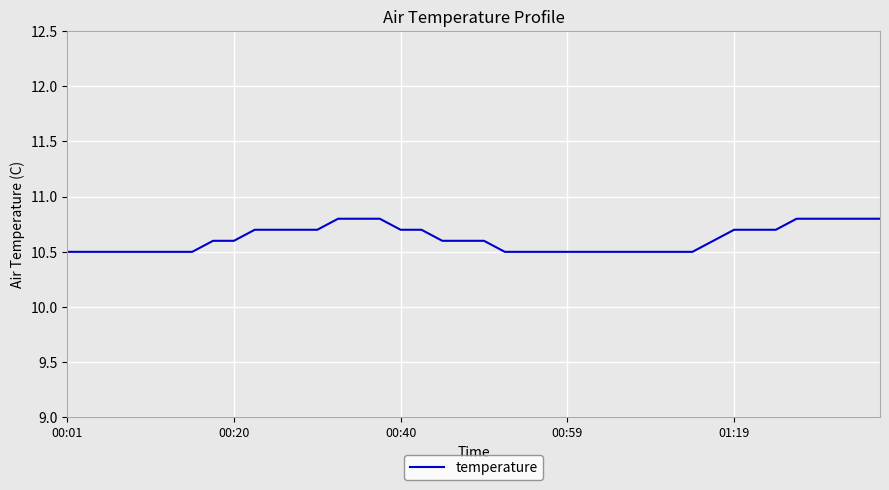

What is the greatest value displayed?

10.8